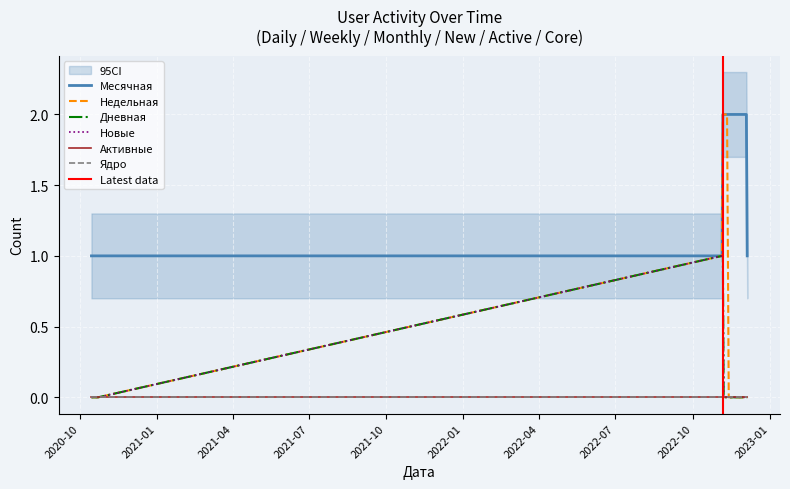

What is the total value across all series at 2020-10-20?

1